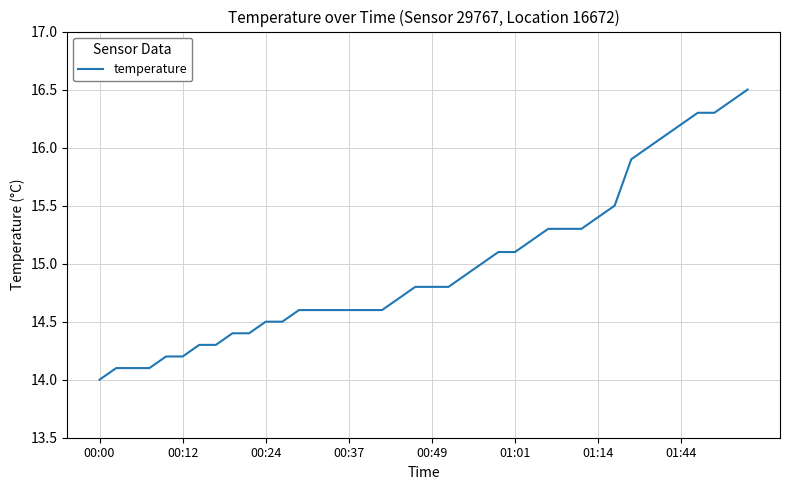

What is the greatest value displayed?

16.5